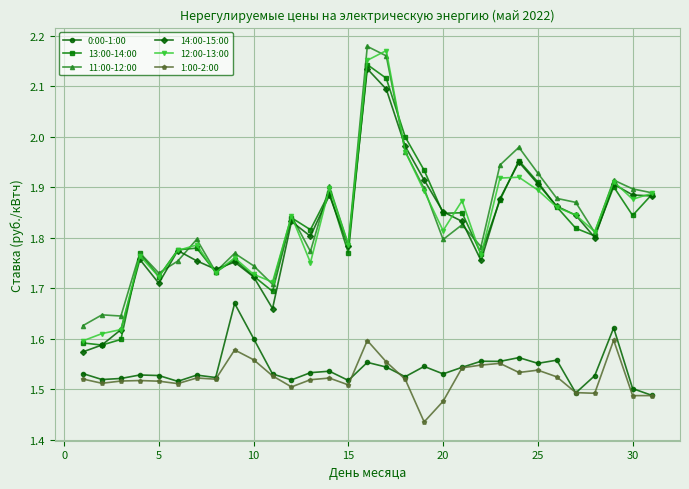

In 11:00-12:00, how many points are lower than both neighbors (excluding endpoints)?

9